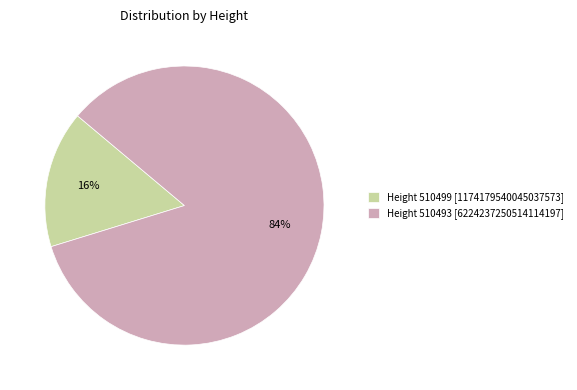

Is the sum of Height 510493 [6224237250514114197] and Height 510499 [1174179540045037573] greater than half?

Yes